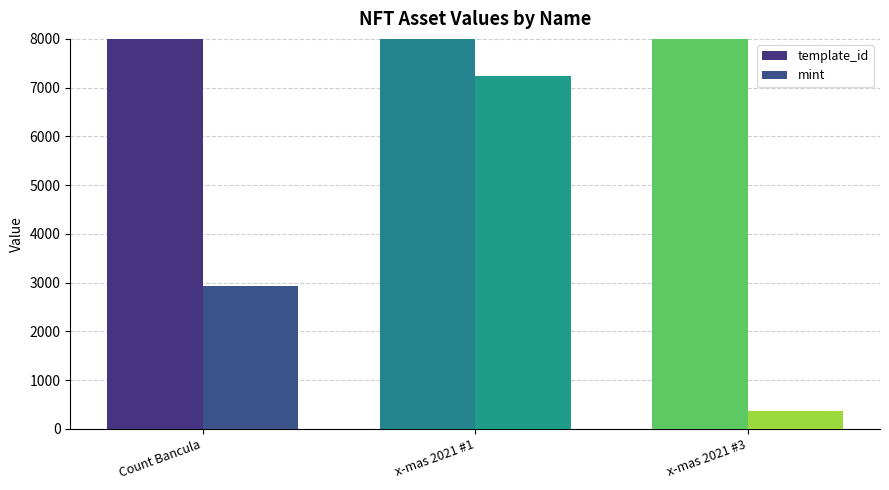

What is the maximum value shown in the chart?

385135